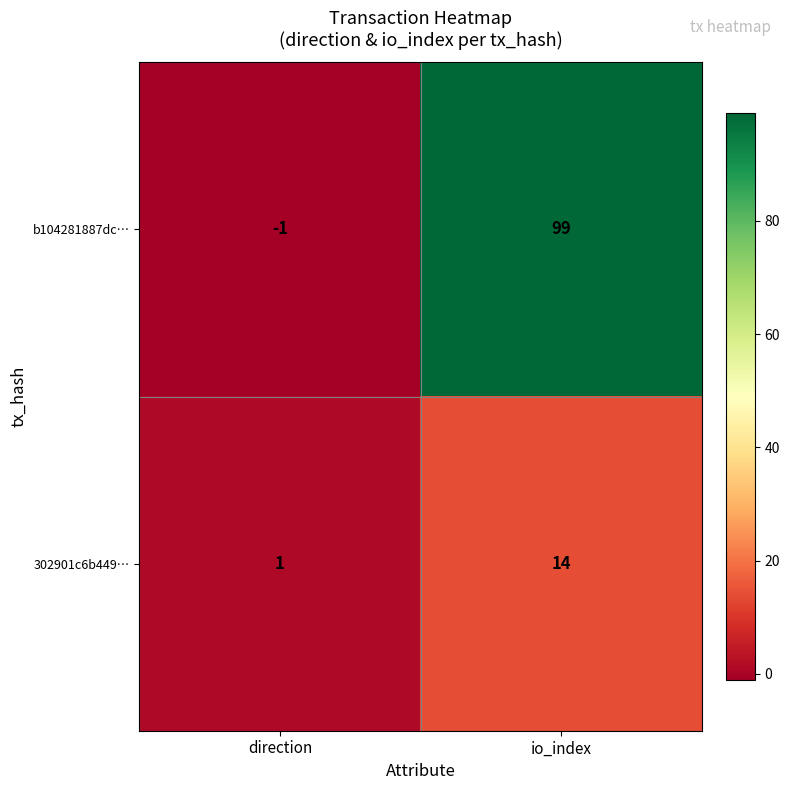

The value of b104281887dc… at io_index is 50. True or false?

False